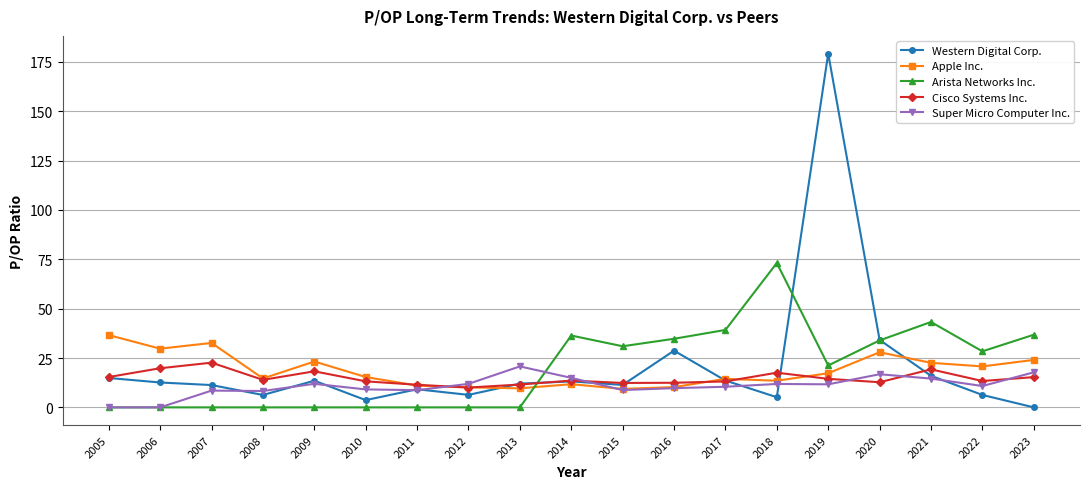

What is the total value across all series at 2005?

66.9